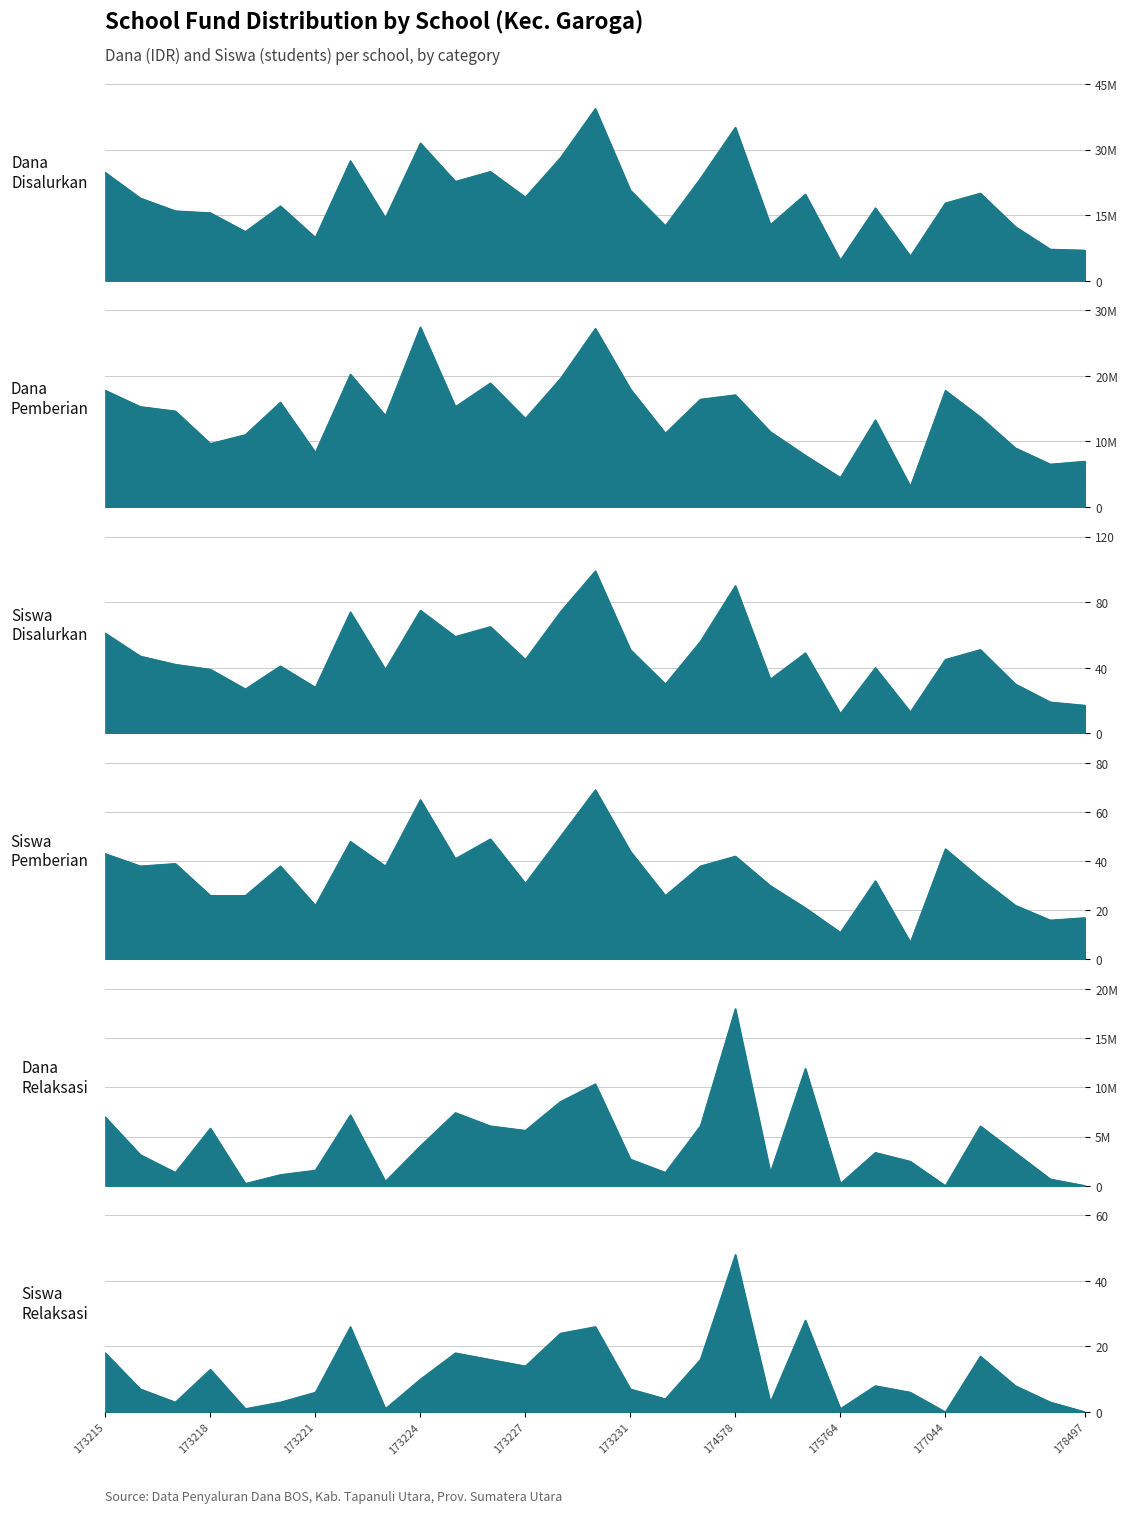

Which series changed the most between 173220 and 173226?

Dana Disalurkan